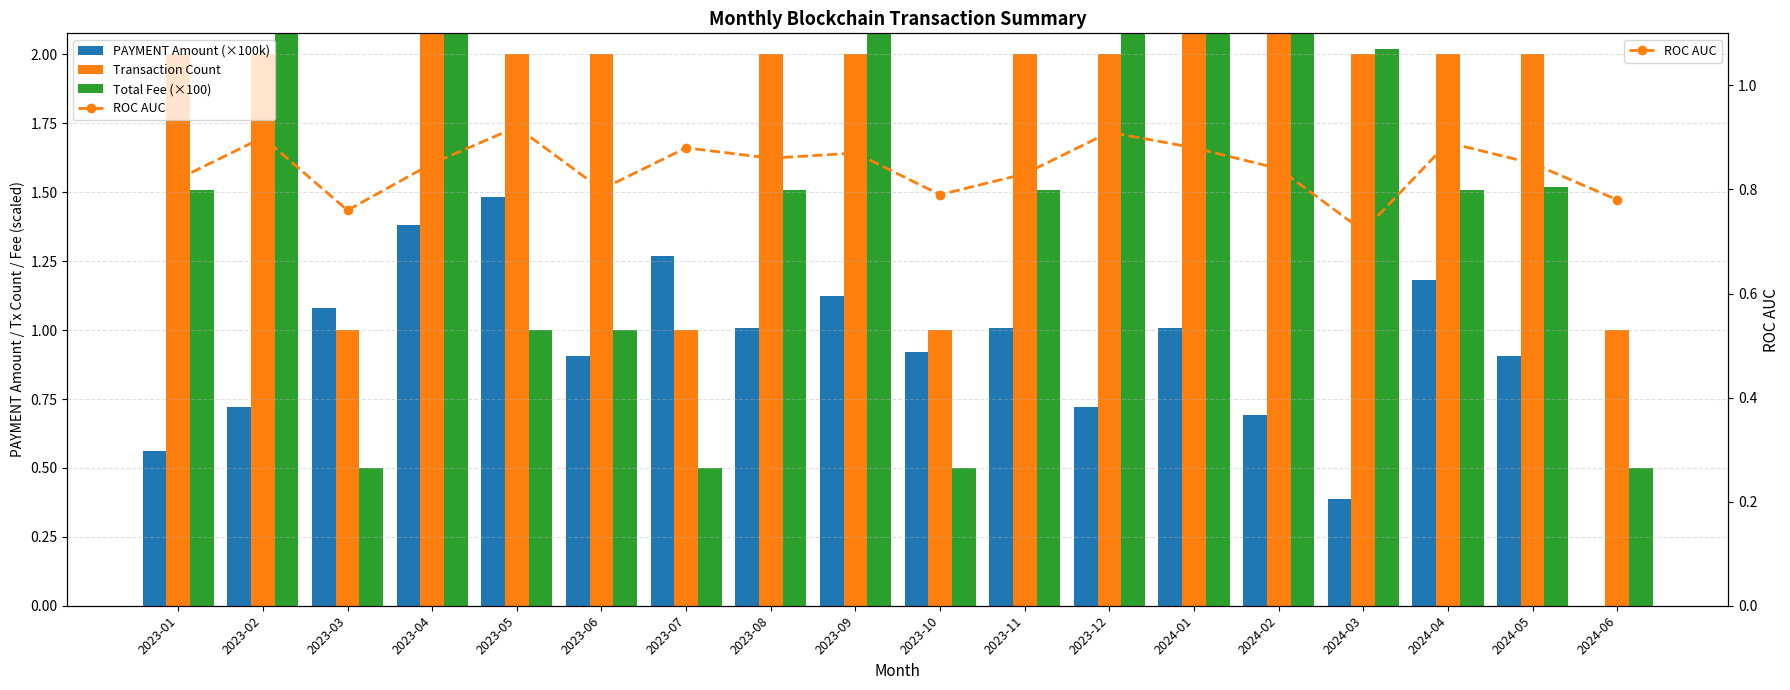

What is the average value of the Total Fee (×100) series?

4.8